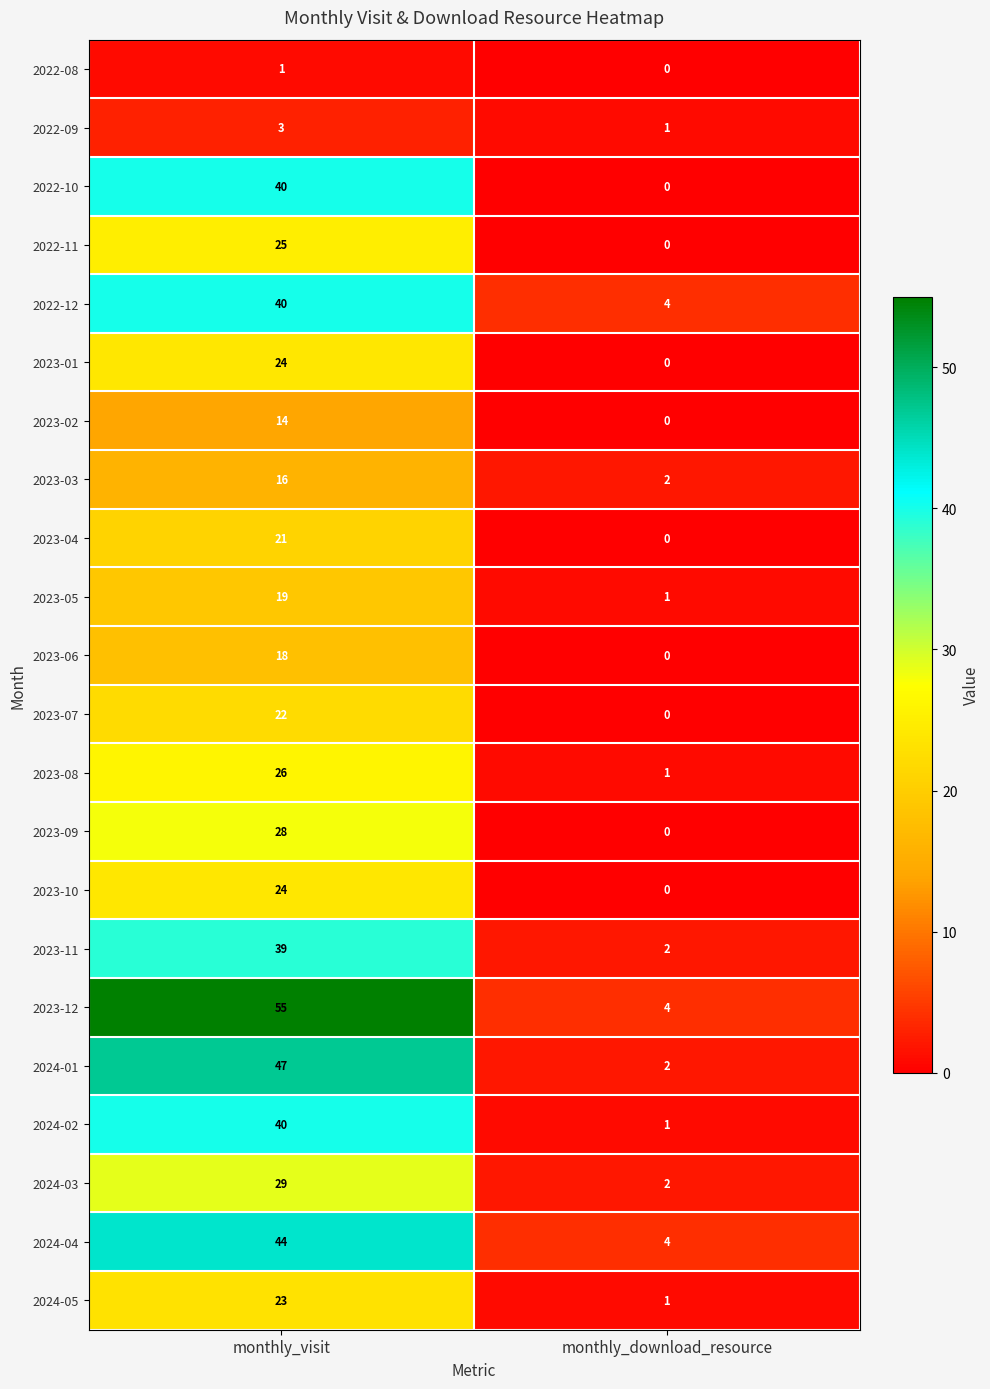

The 2022-10 series shows 0 at monthly_download_resource. True or false?

True